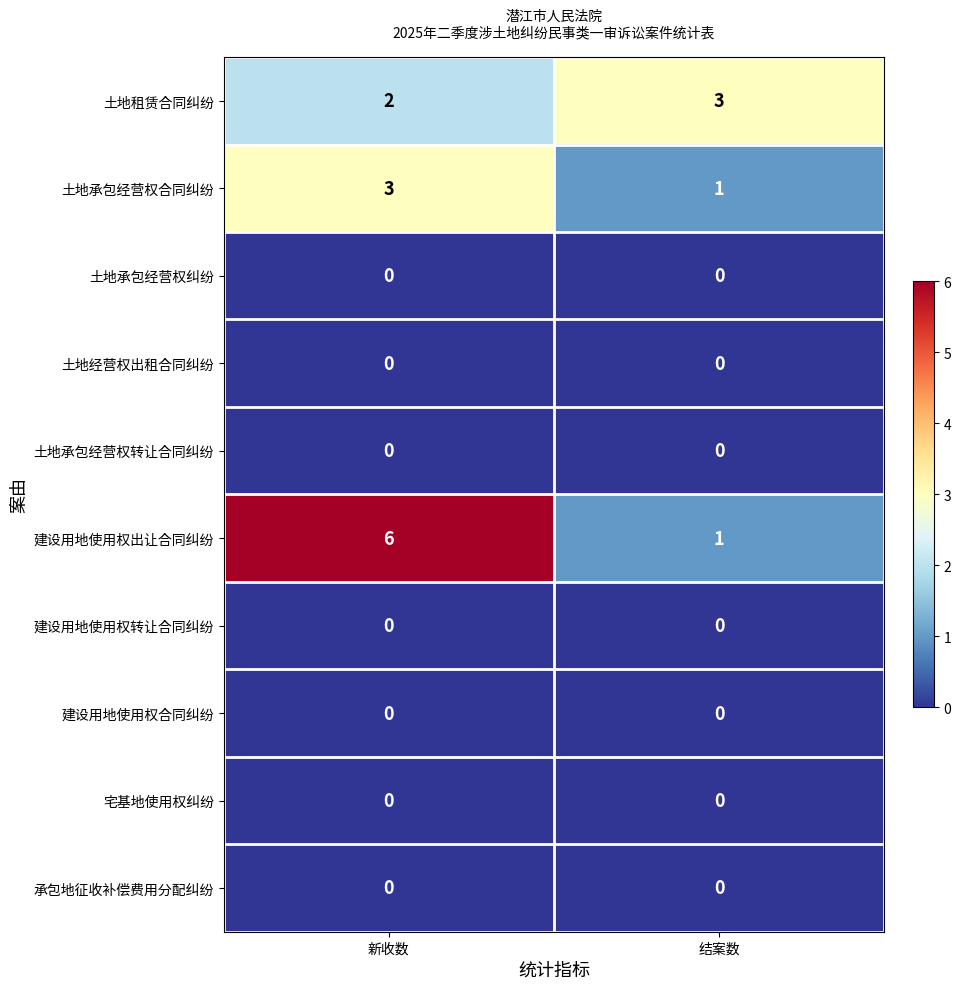

Reading right to left, what are all the values shown in this chart?

土地租赁合同纠纷: 3	2
土地承包经营权合同纠纷: 1	3
土地承包经营权纠纷: 0	0
土地经营权出租合同纠纷: 0	0
土地承包经营权转让合同纠纷: 0	0
建设用地使用权出让合同纠纷: 1	6
建设用地使用权转让合同纠纷: 0	0
建设用地使用权合同纠纷: 0	0
宅基地使用权纠纷: 0	0
承包地征收补偿费用分配纠纷: 0	0